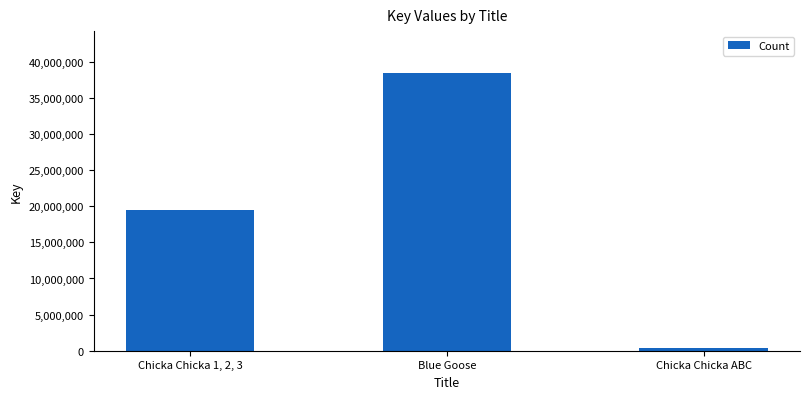

What is the change in value from Chicka Chicka 1, 2, 3 to Chicka Chicka ABC?

-19127472